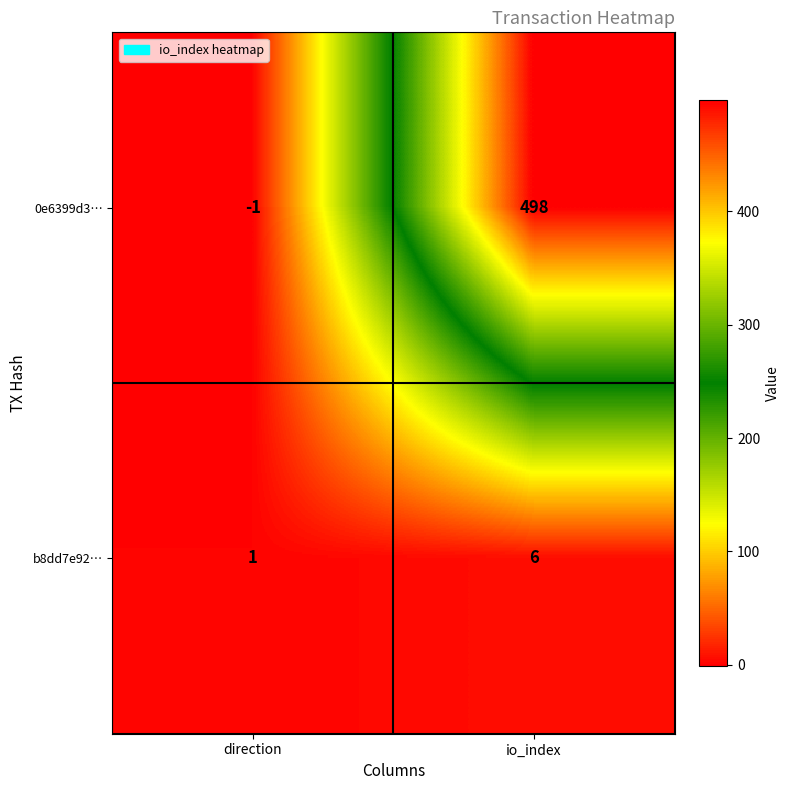

Rank the series by their average value, from highest to lowest.

0e6399d3…, b8dd7e92…